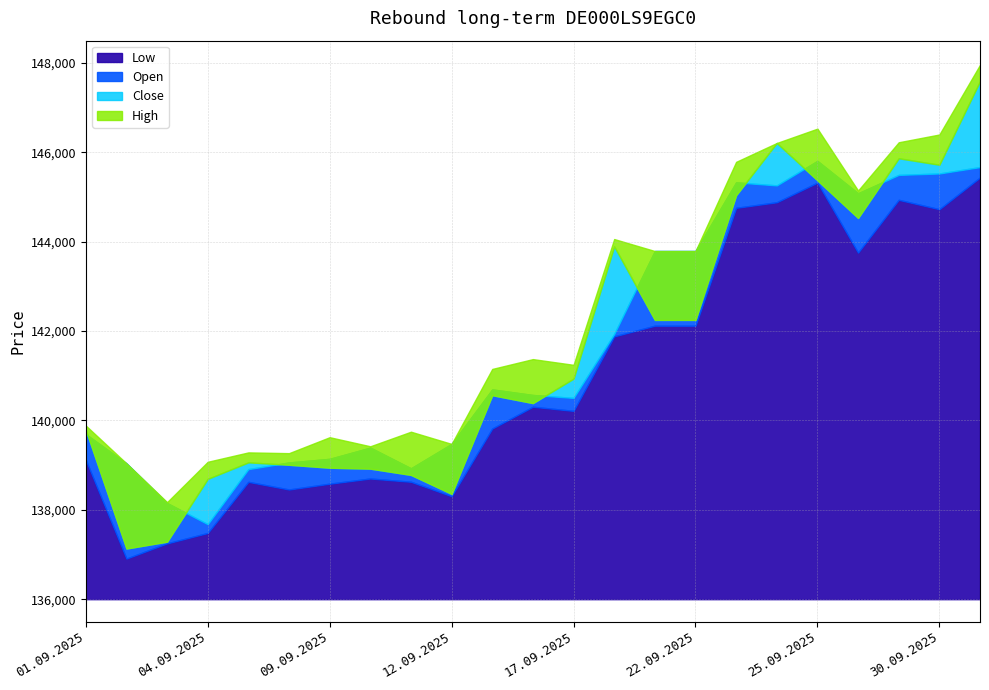

List the series in order of their peak value, lowest first.

Low, Open, Close, High